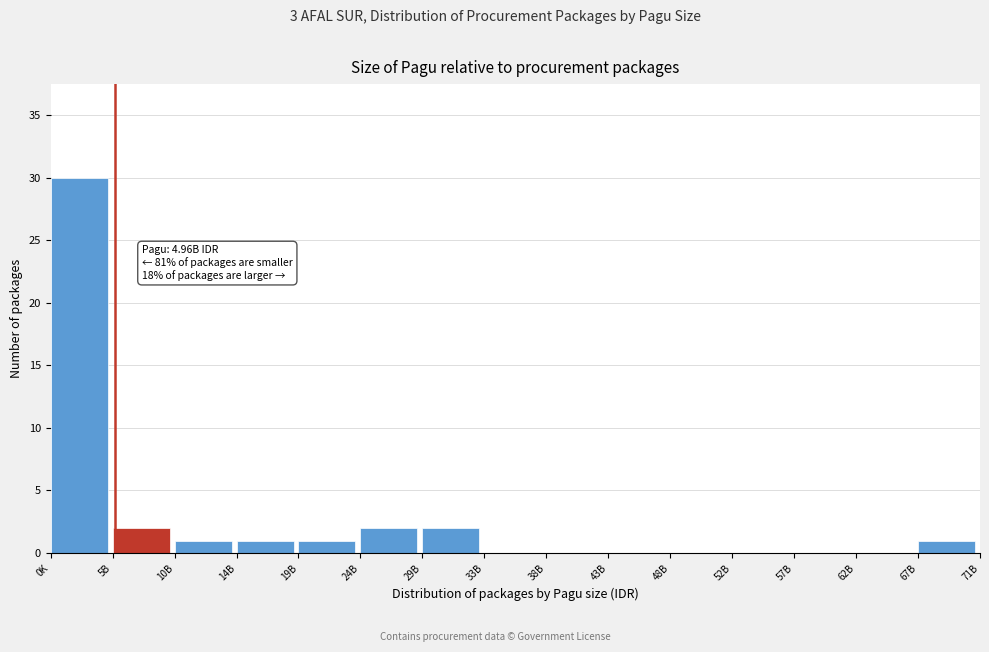

Reading right to left, what are all the values shown in this chart?

67B=1	62B=0	57B=0	52B=0	48B=0	43B=0	38B=0	33B=0	29B=2	24B=2	19B=1	14B=1	10B=1	5B=2	0K=30